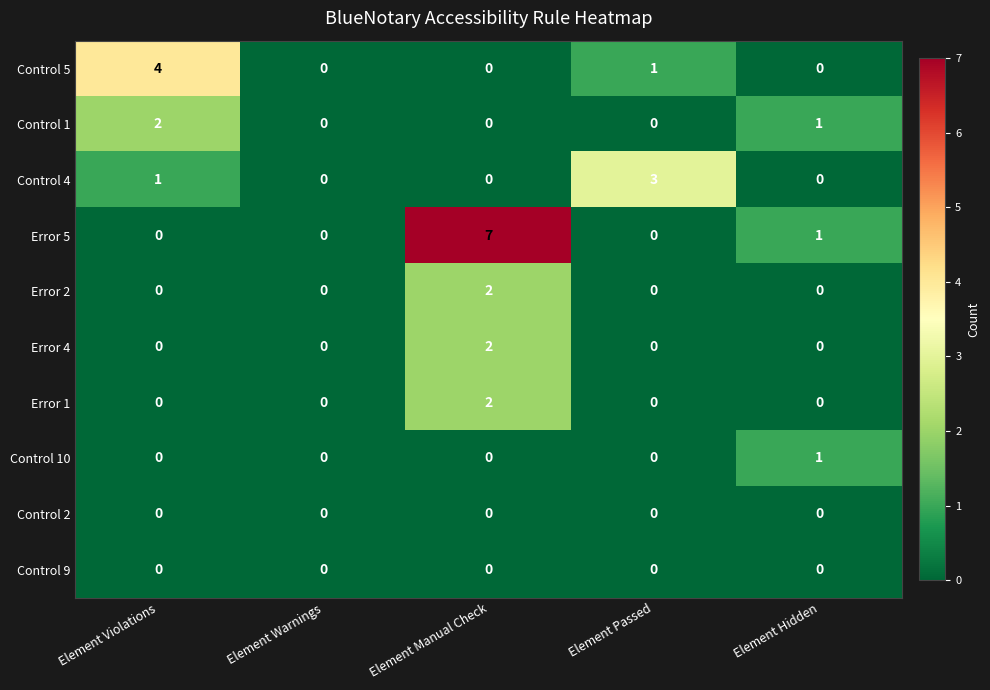

What is the sum of all Control 1 values?

3